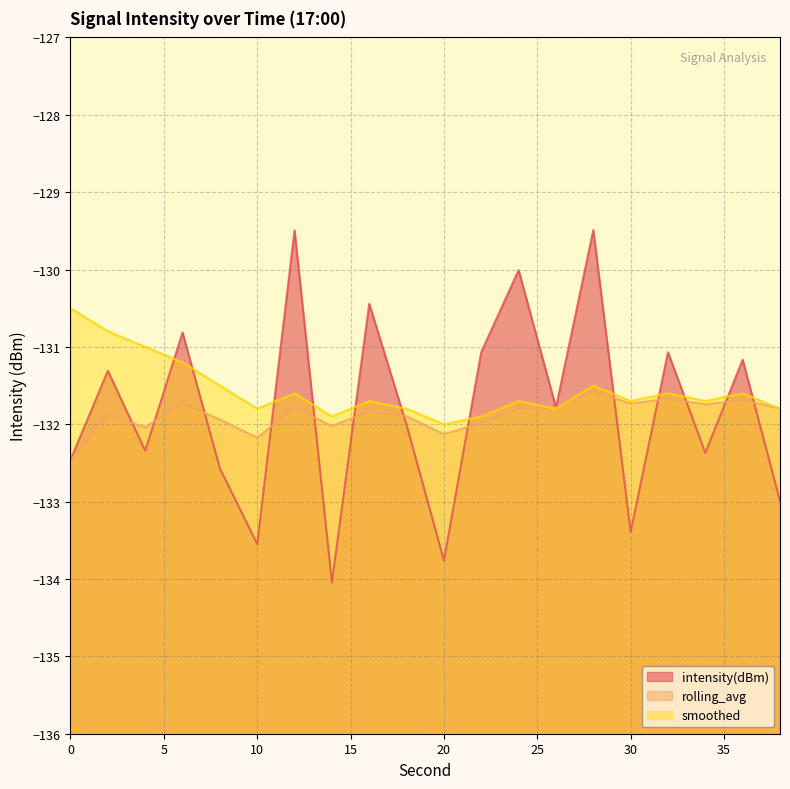

Where is the first local maximum for intensity(dBm)?

2